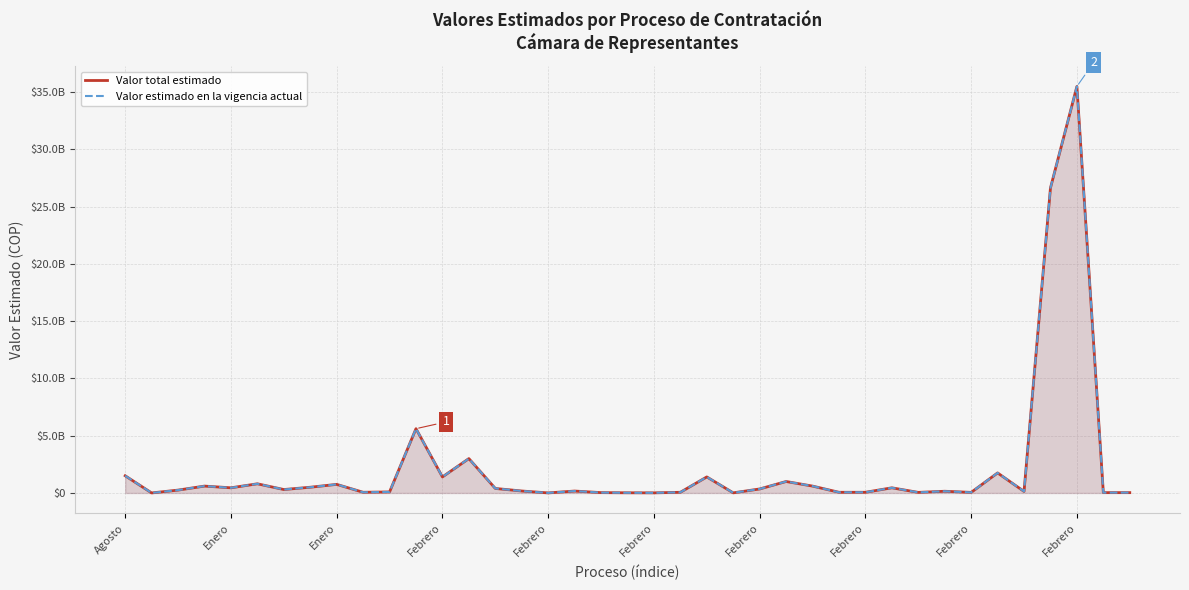

What is the difference between the maximum and minimum values in the Valor estimado en la vigencia actual series?

35480412352